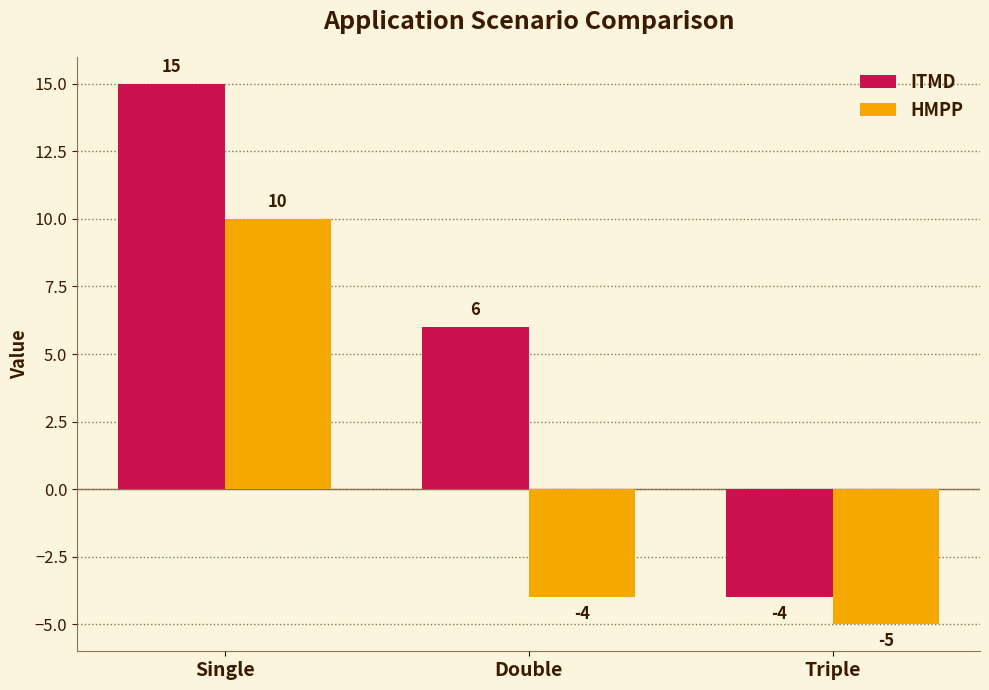

Are the bars horizontal?

No